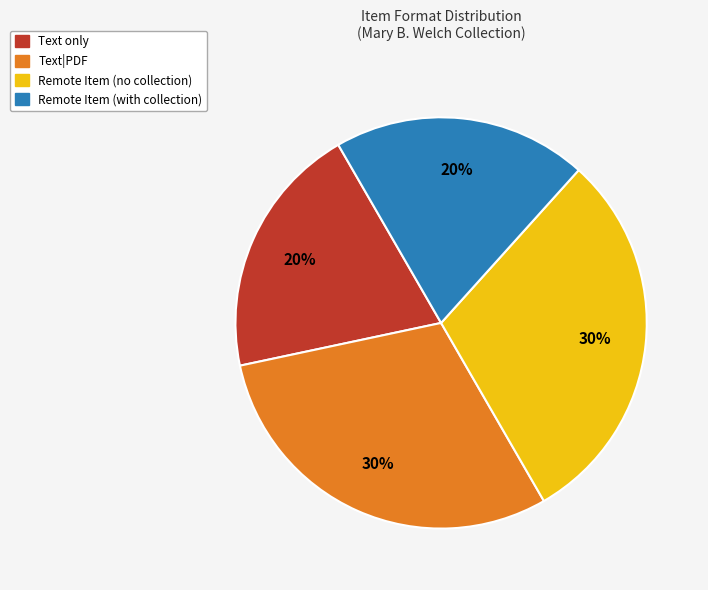

Is there any slice that represents more than half of the pie?

No